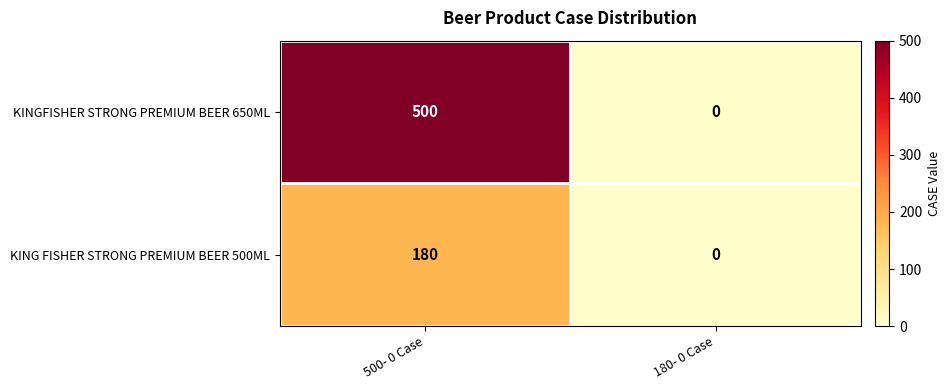

What is the difference between the highest and lowest values at 500- 0 Case?

320